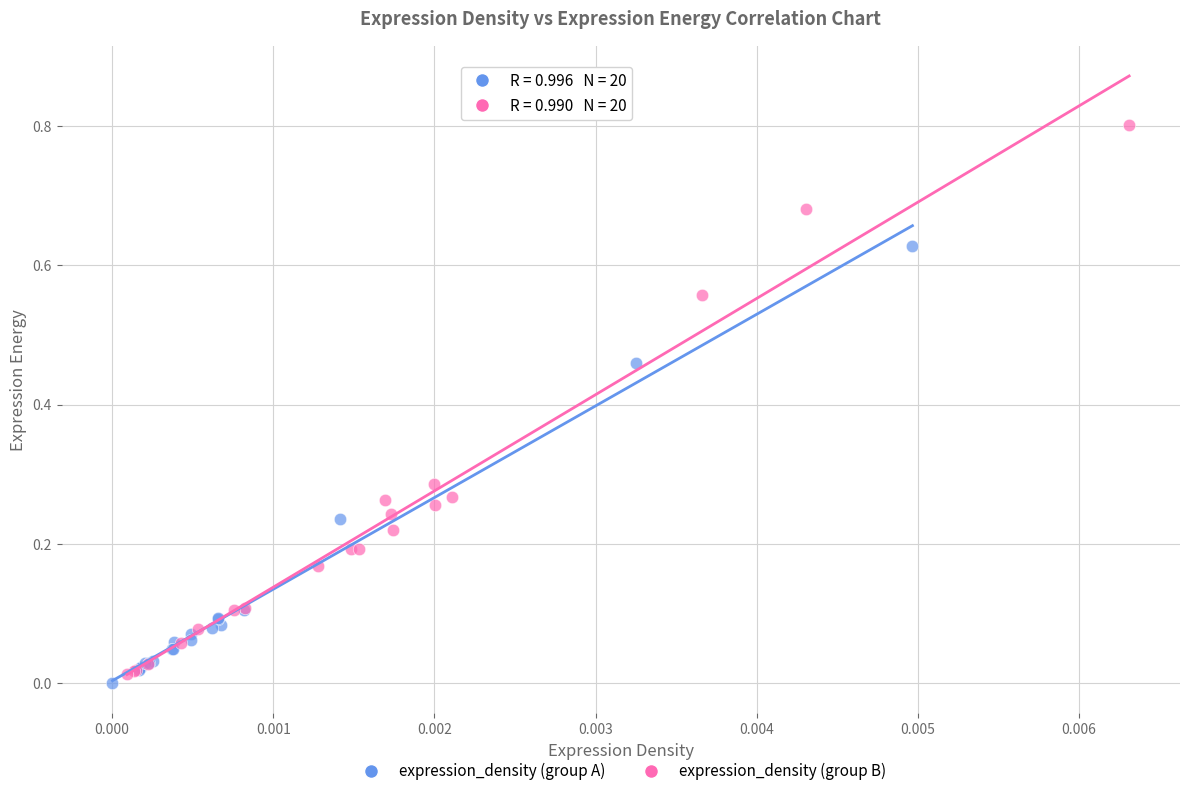

Which series contains the lowest Y value?

expression_density (group A)